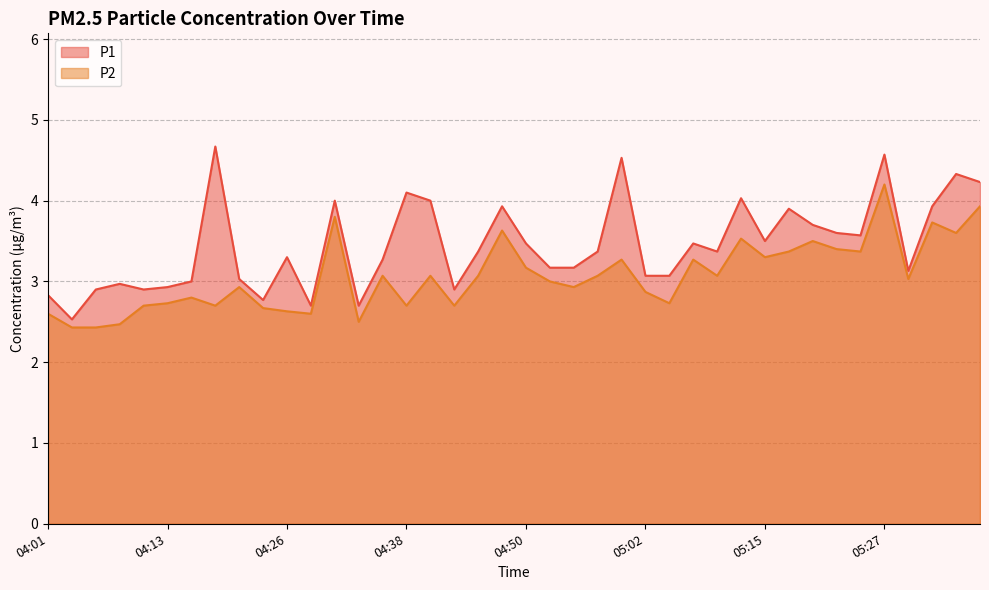

Reading right to left, list all the values displayed in this chart.

P1: 4.2	4.3	3.9	3.1	4.6	3.6	3.6	3.7	3.9	3.5	4.0	3.4	3.5	3.1	3.1	4.5	3.4	3.2	3.2	3.5	3.9	3.4	2.9	4.0	4.1	3.3	2.7	4.0	2.7	3.3	2.8	3.0	4.7	3.0	2.9	2.9	3.0	2.9	2.5	2.8
P2: 3.9	3.6	3.7	3.0	4.2	3.4	3.4	3.5	3.4	3.3	3.5	3.1	3.3	2.7	2.9	3.3	3.1	2.9	3.0	3.2	3.6	3.1	2.7	3.1	2.7	3.1	2.5	3.8	2.6	2.6	2.7	2.9	2.7	2.8	2.7	2.7	2.5	2.4	2.4	2.6